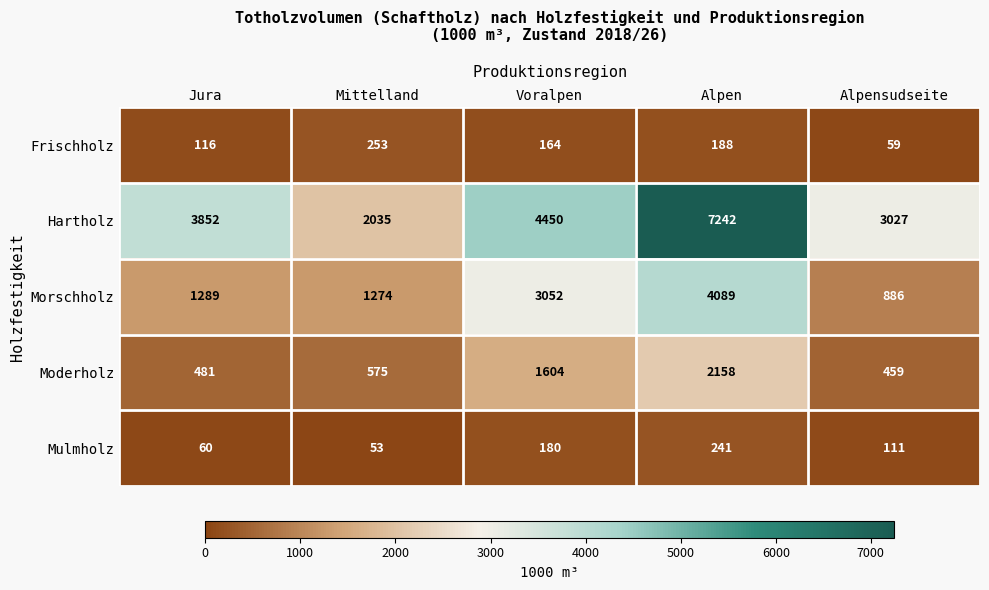

What is the spread (max minus min) of values at Alpen?

7054